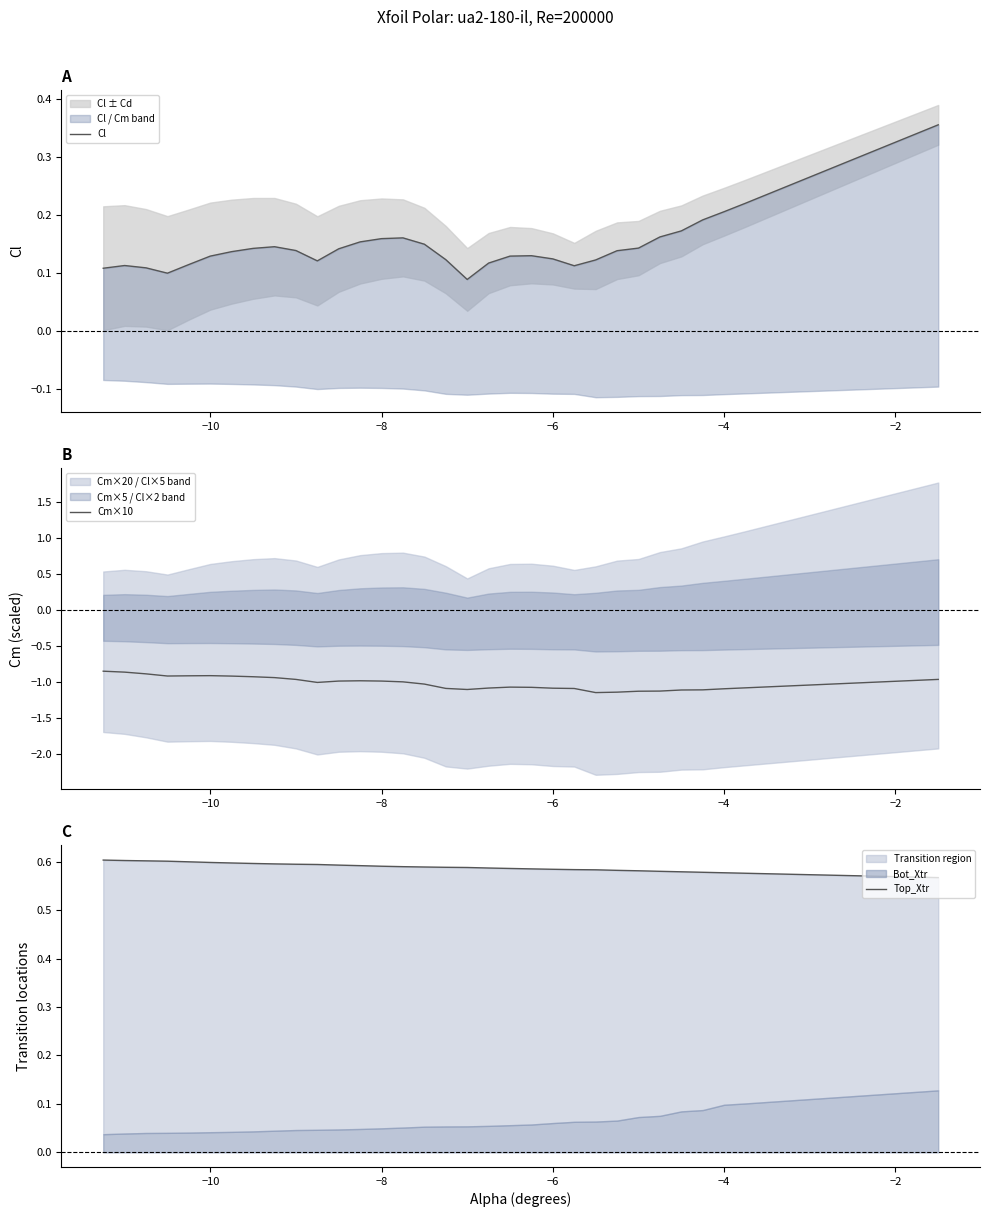

What is the maximum value shown in the chart?

0.6